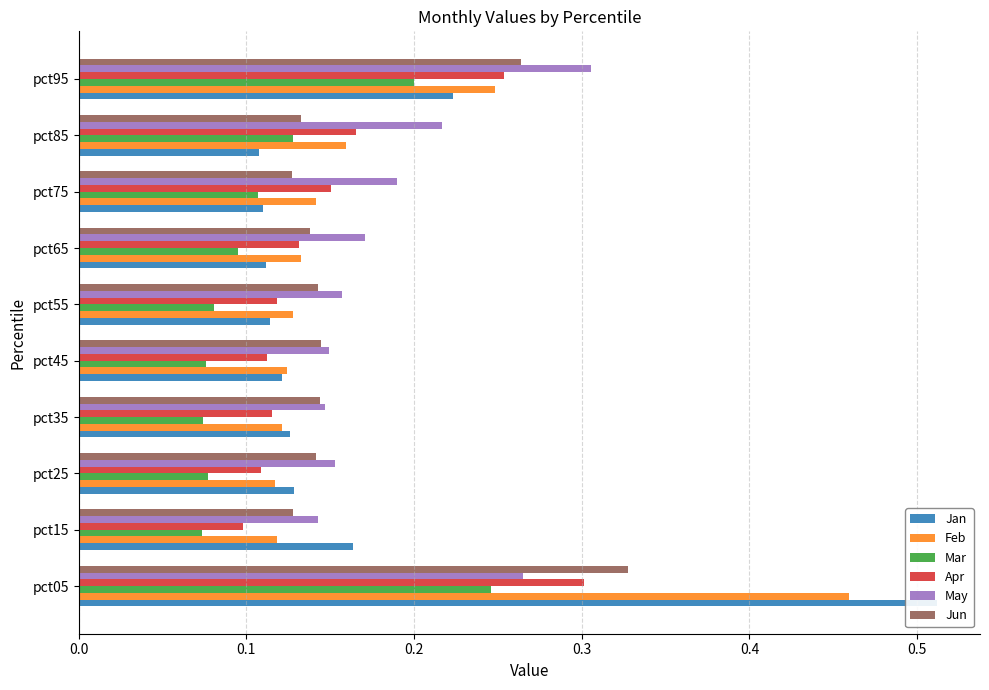

Is the value of Jan at pct15 greater than the value of Feb at pct65?

Yes